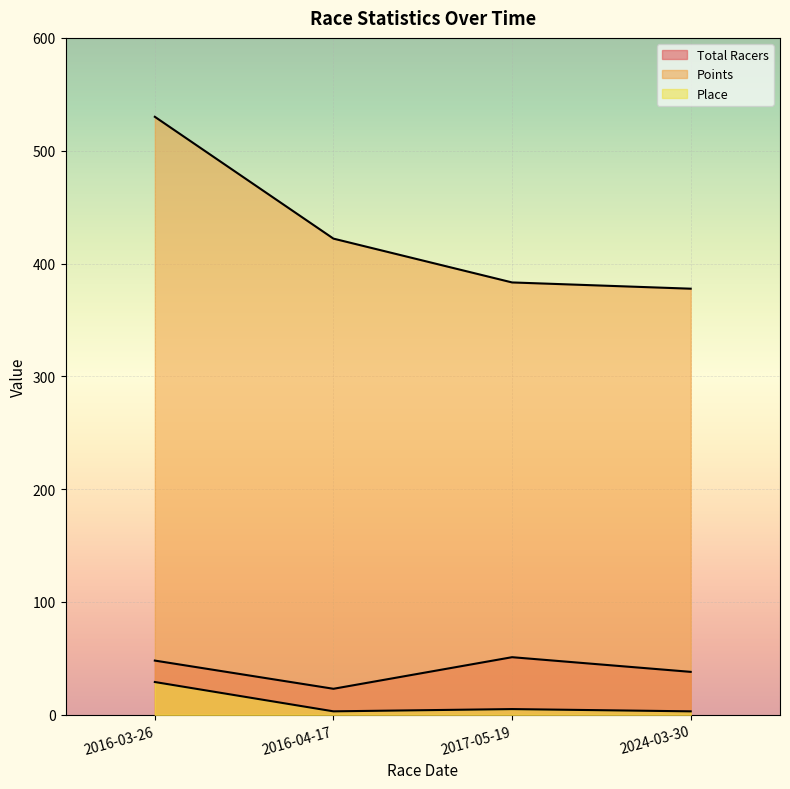

Rank the series at 2024-03-30 from highest to lowest value.

Points, Total Racers, Place